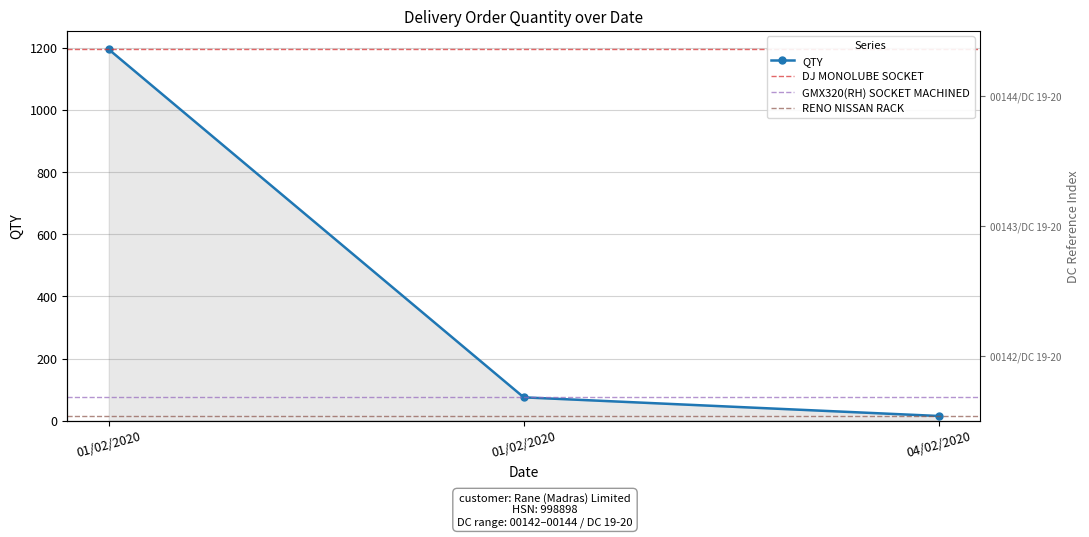

Does the chart display data point markers on the line(s)?

Yes